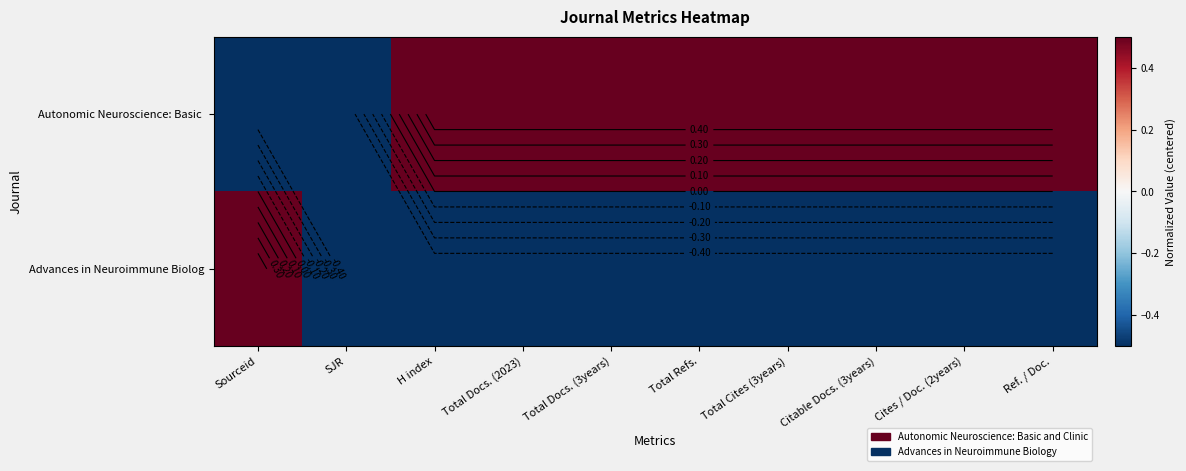

Where does the Autonomic Neuroscience: Basic series first go above 0?

H index